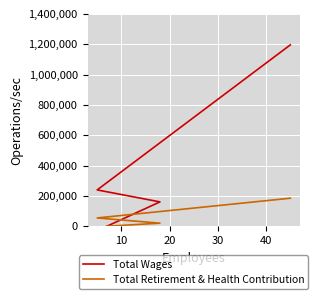

True or false: Total Retirement & Health Contribution and Total Wages intersect in this chart.

False